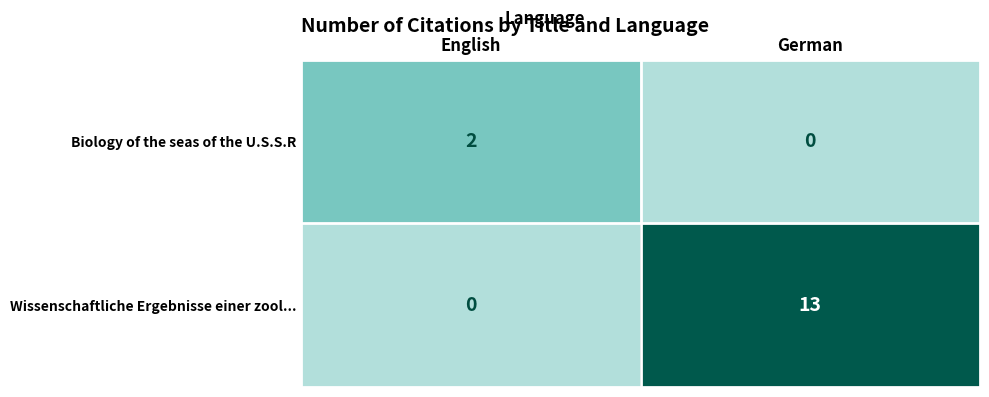

Read the Wissenschaftliche Ergebnisse einer zool... value at German, to the nearest 5.

15